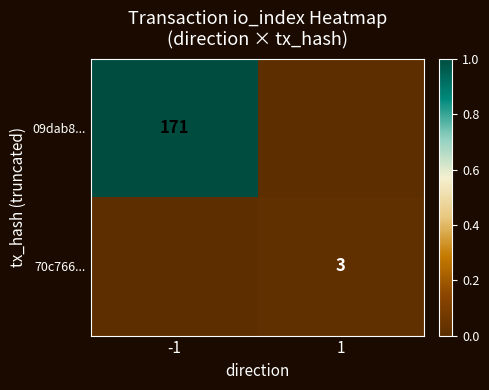

Is it true that 09dab8... equals 171 at -1?

True